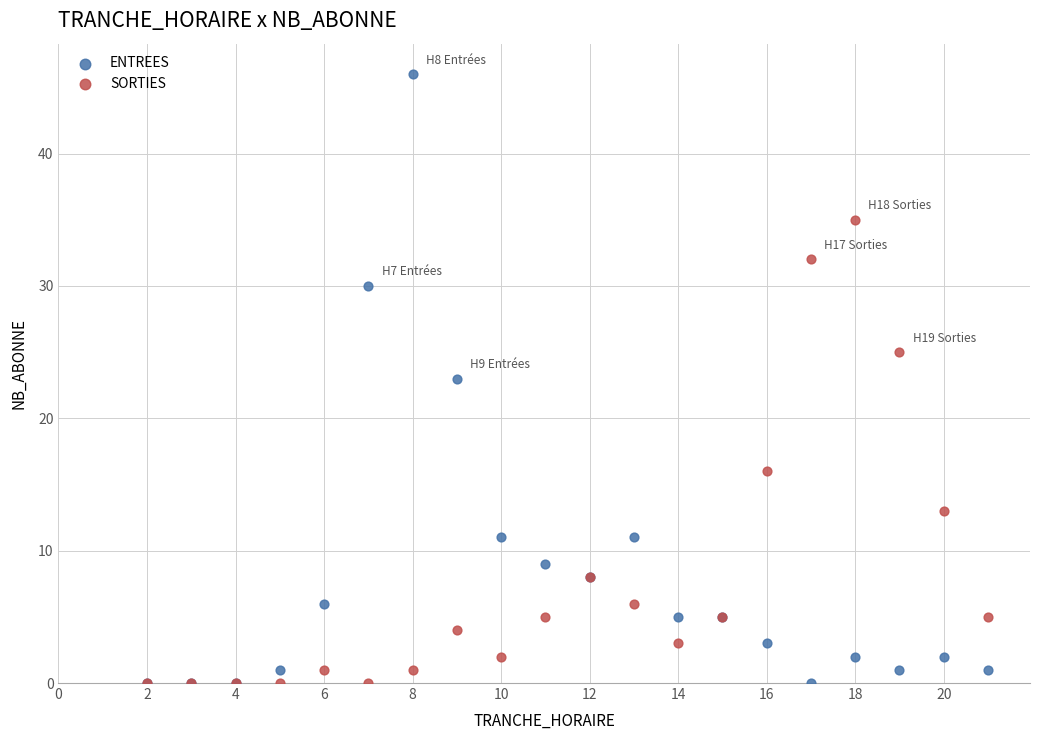

In the SORTIES series, what Y value is closest to 17?

16